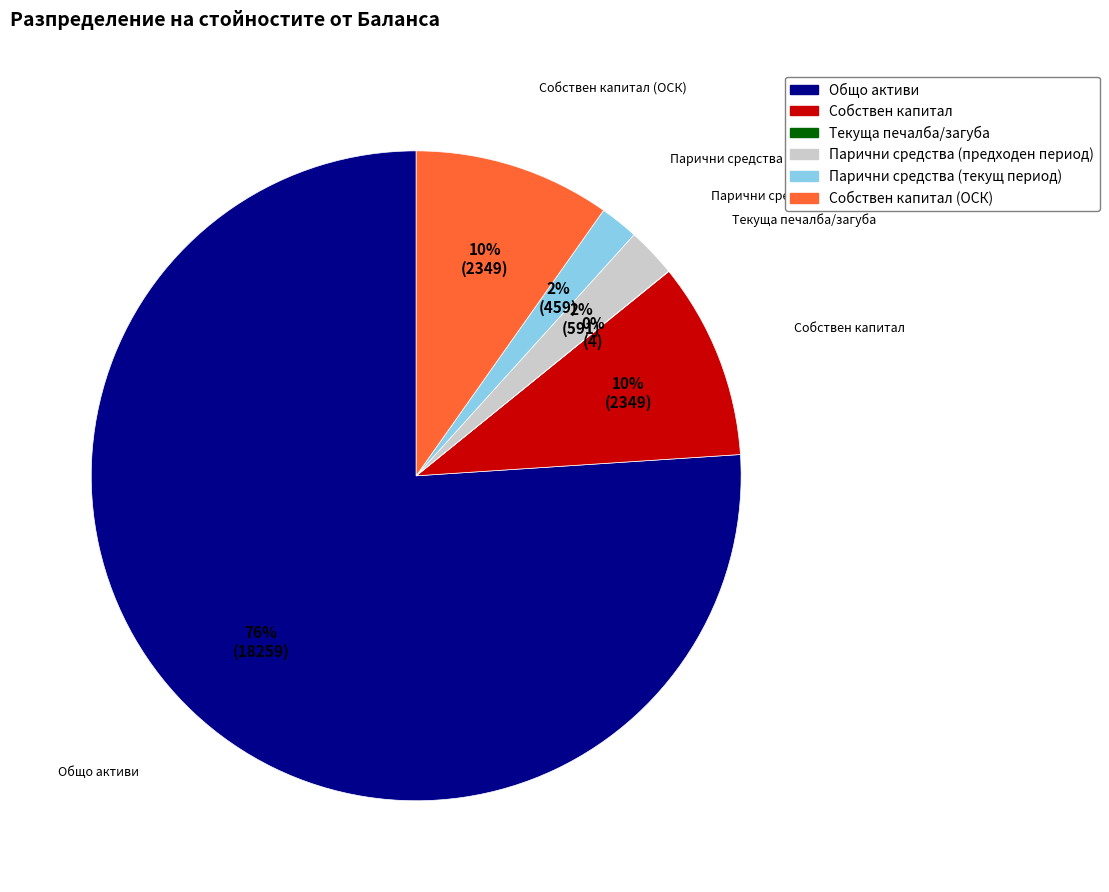

Is it true that Парични средства (текущ период) is 14% of the pie?

False